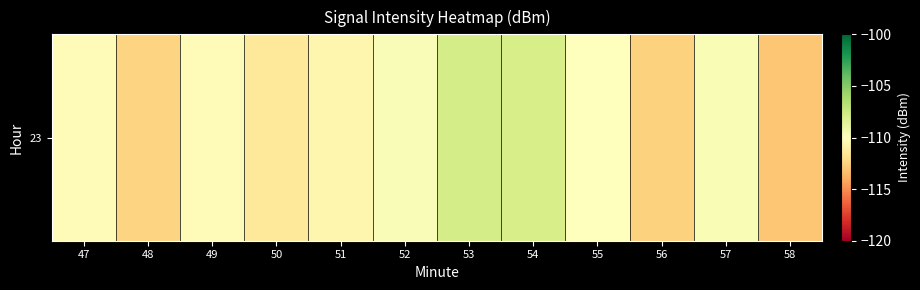

Reading left to right, extract all data points from this chart.

47=-110.2	48=-112.5	49=-110.2	50=-111.4	51=-110.6	52=-109.7	53=-107.8	54=-107.9	55=-110.0	56=-112.6	57=-109.6	58=-113.0